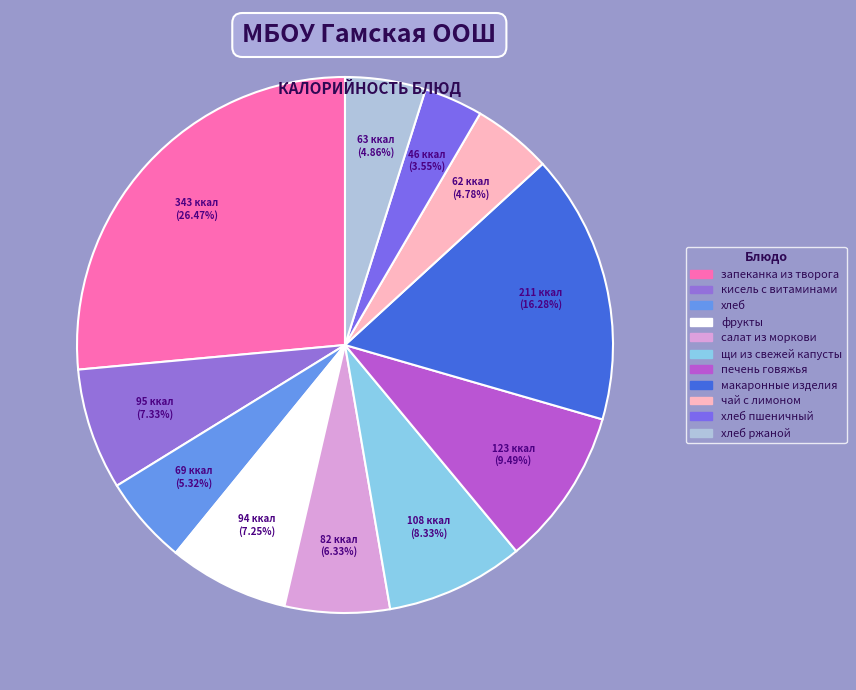

Count the number of slices in the pie.

11